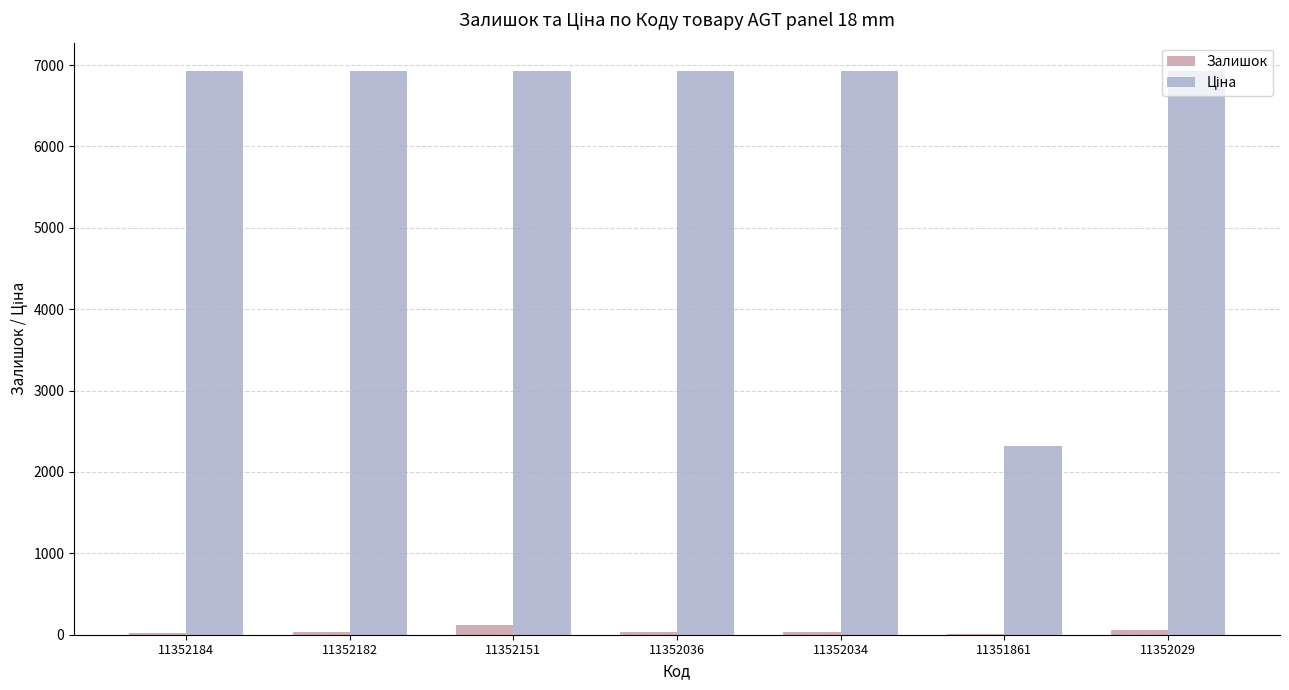

True or false: Залишок has a value of 36.0 at 11352034.

True